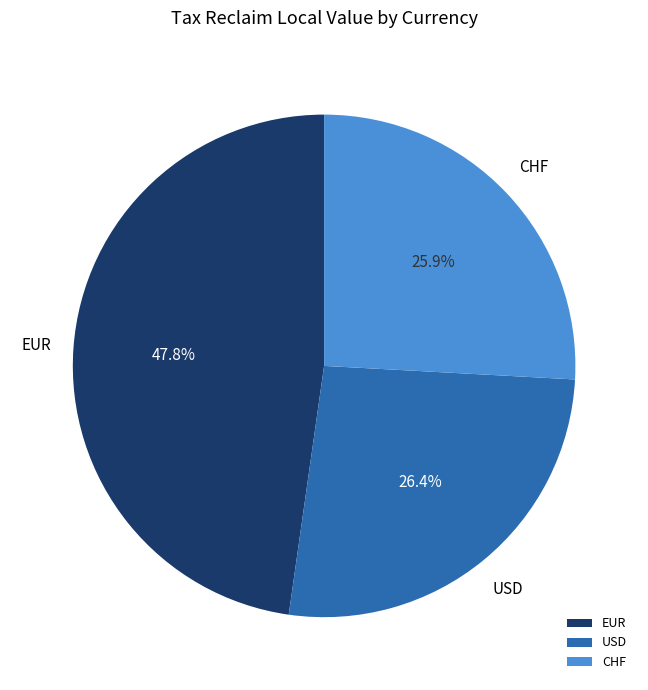

Approximately how many times larger is the value at CHF compared to USD?

1.0